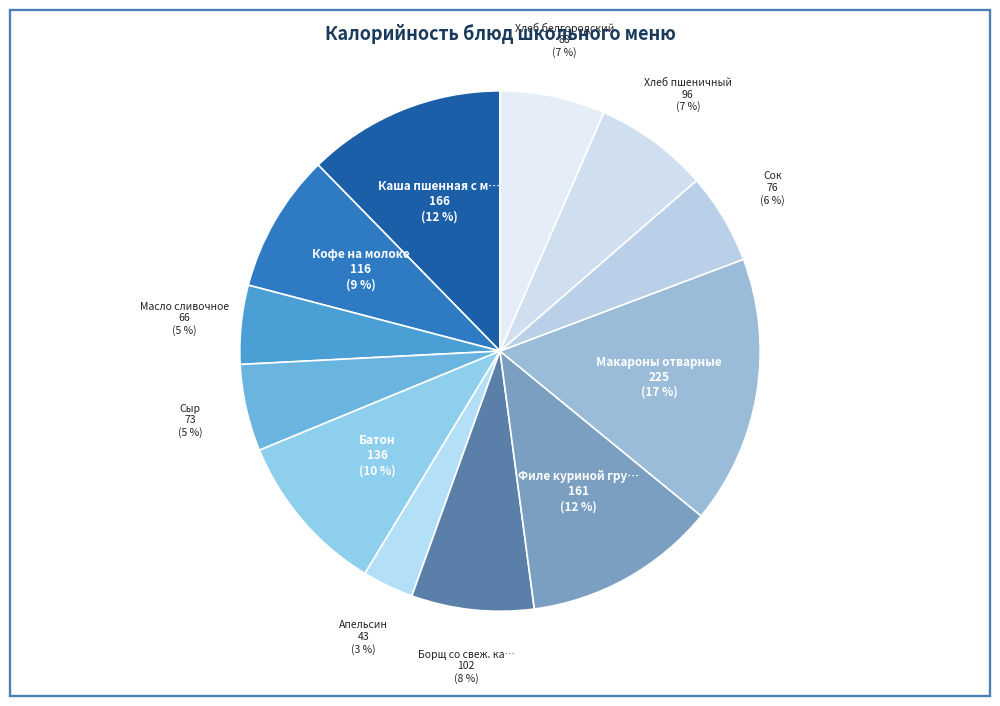

How many slices are in this pie chart?

12